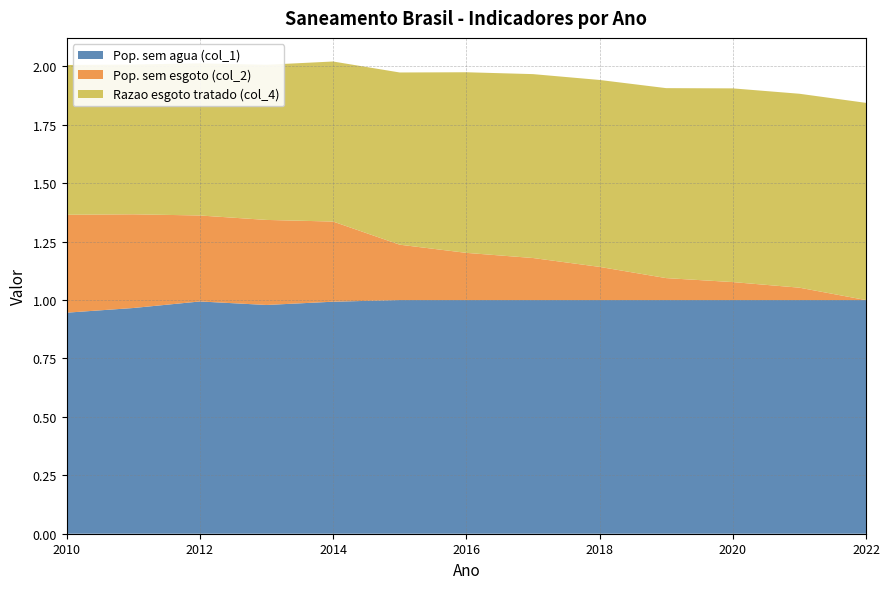

Reading right to left, extract all data points from this chart.

Pop. sem agua (col_1): 2022=1.0	2021=1.0	2020=1.0	2019=1.0	2018=1.0	2017=1.0	2016=1.0	2015=1.0	2014=1.0	2013=1.0	2012=1.0	2011=1.0	2010=0.9
Pop. sem esgoto (col_2): 2022=0.0	2021=0.1	2020=0.1	2019=0.1	2018=0.1	2017=0.2	2016=0.2	2015=0.2	2014=0.3	2013=0.4	2012=0.4	2011=0.4	2010=0.4
Razao esgoto tratado (col_4): 2022=0.8	2021=0.8	2020=0.8	2019=0.8	2018=0.8	2017=0.8	2016=0.8	2015=0.7	2014=0.7	2013=0.7	2012=0.7	2011=0.6	2010=0.6